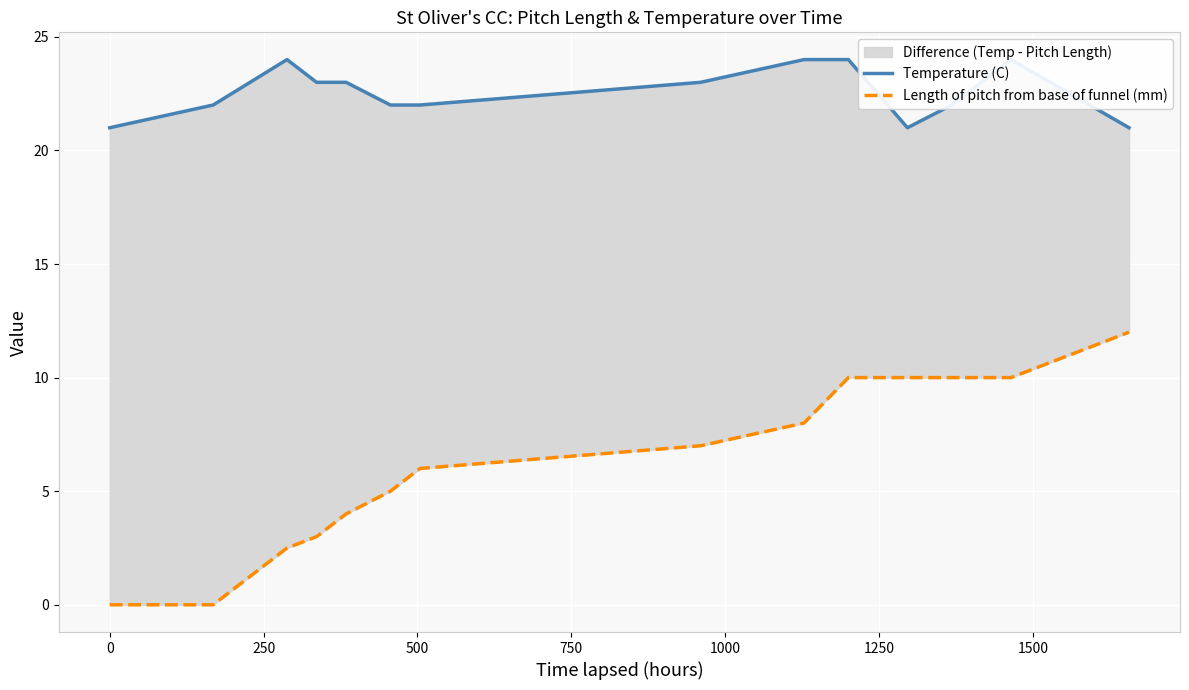

At how many categories does at least one series exceed 14?

14